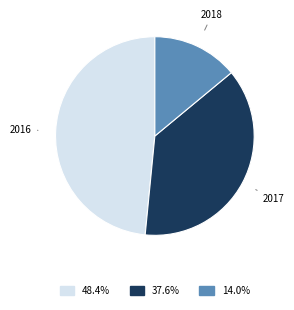

Is there a majority slice in this chart?

No